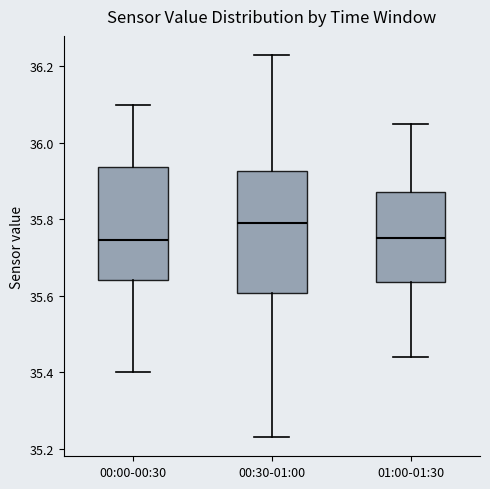

Reading left to right, read every box against the y-axis: the position of its median line, the range the box covers, and the ends of its whiskers. The values are not printed on the chart, so give them approximately, as read against the axis.

00:00-00:30: median 35.74, box 35.64 to 35.94, whiskers 35.40 to 36.10
00:30-01:00: median 35.80, box 35.60 to 35.92, whiskers 35.24 to 36.24
01:00-01:30: median 35.76, box 35.64 to 35.88, whiskers 35.44 to 36.06